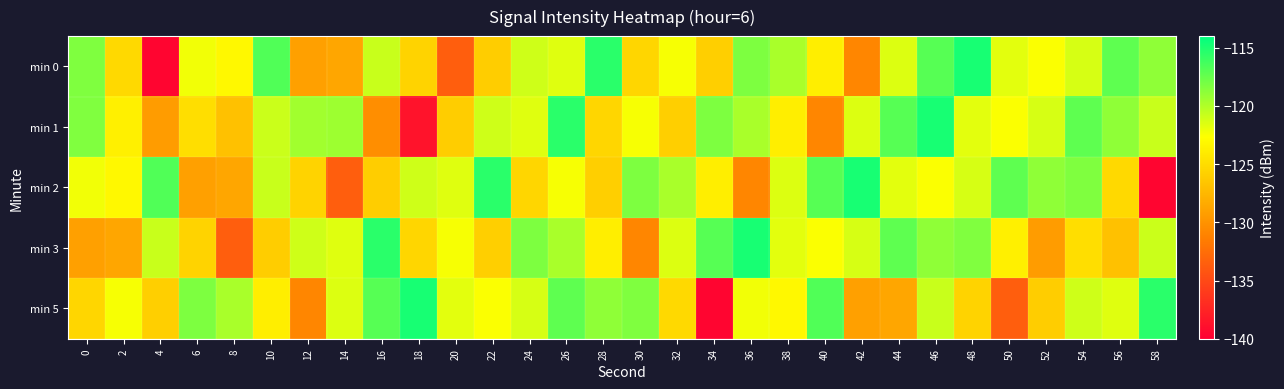

Reading left to right, what are all the values shown in this chart?

min 0: 0=-118.3	2=-125.2	4=-139.6	6=-122.2	8=-123.1	10=-116.8	12=-129.1	14=-128.7	16=-120.8	18=-125.7	20=-133.6	22=-126.1	24=-121.0	26=-121.6	28=-115.5	30=-125.4	32=-122.4	34=-125.9	36=-118.3	38=-119.8	40=-123.8	42=-130.9	44=-121.5	46=-117.0	48=-114.8	50=-121.7	52=-122.6	54=-121.3	56=-117.2	58=-118.9
min 1: 0=-118.4	2=-123.7	4=-129.4	6=-124.9	8=-126.8	10=-120.9	12=-119.5	14=-119.4	16=-130.3	18=-138.7	20=-126.1	22=-121.0	24=-121.6	26=-115.5	28=-125.4	30=-122.4	32=-125.9	34=-118.3	36=-119.8	38=-123.8	40=-130.9	42=-121.5	44=-117.0	46=-114.8	48=-121.7	50=-122.6	52=-121.3	54=-117.2	56=-118.9	58=-120.8
min 2: 0=-122.2	2=-123.1	4=-116.8	6=-129.1	8=-128.7	10=-120.8	12=-125.7	14=-133.6	16=-126.1	18=-121.0	20=-121.6	22=-115.5	24=-125.4	26=-122.4	28=-125.9	30=-118.3	32=-119.8	34=-123.8	36=-130.9	38=-121.5	40=-117.0	42=-114.8	44=-121.7	46=-122.6	48=-121.3	50=-117.2	52=-118.9	54=-118.3	56=-125.2	58=-139.6
min 3: 0=-129.1	2=-128.7	4=-120.8	6=-125.7	8=-133.6	10=-126.1	12=-121.0	14=-121.6	16=-115.5	18=-125.4	20=-122.4	22=-125.9	24=-118.3	26=-119.8	28=-123.8	30=-130.9	32=-121.5	34=-117.0	36=-114.8	38=-121.7	40=-122.6	42=-121.3	44=-117.2	46=-118.9	48=-118.4	50=-123.7	52=-129.4	54=-124.9	56=-126.8	58=-120.9
min 5: 0=-125.4	2=-122.4	4=-125.9	6=-118.3	8=-119.8	10=-123.8	12=-130.9	14=-121.5	16=-117.0	18=-114.8	20=-121.7	22=-122.6	24=-121.3	26=-117.2	28=-118.9	30=-118.3	32=-125.2	34=-139.6	36=-122.2	38=-123.1	40=-116.8	42=-129.1	44=-128.7	46=-120.8	48=-125.7	50=-133.6	52=-126.1	54=-121.0	56=-121.6	58=-115.5